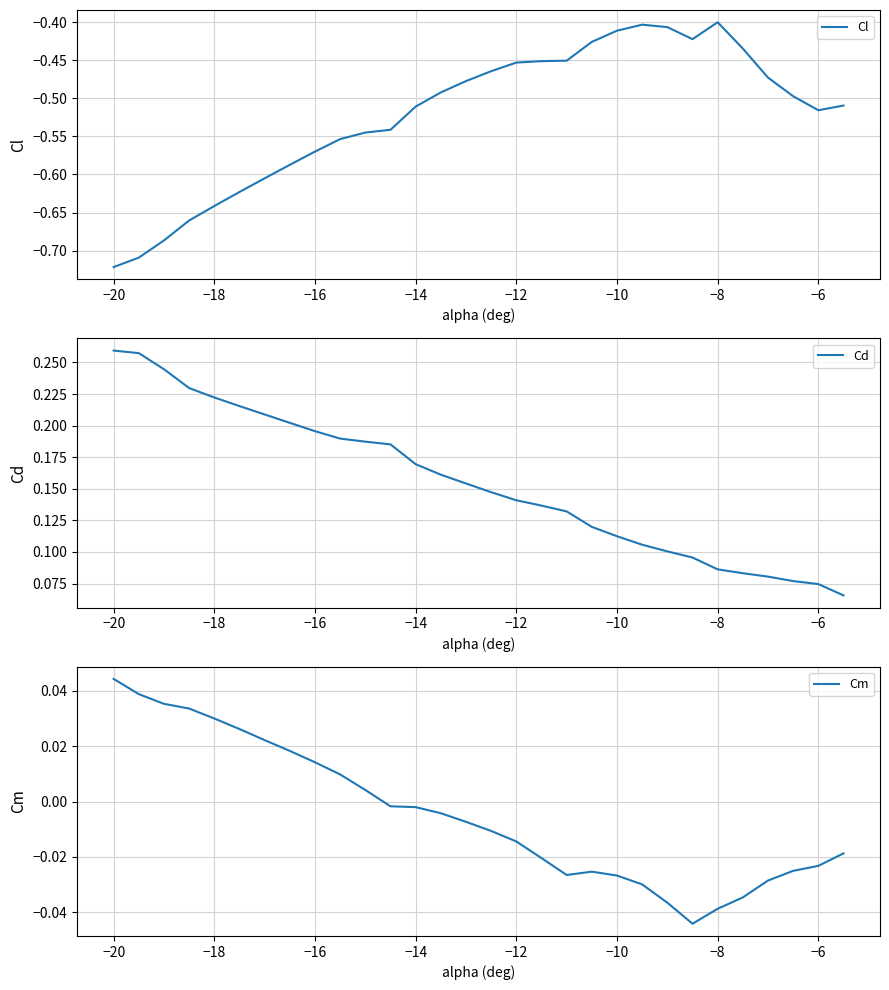

Where does the Cm series first go above 0?

−20